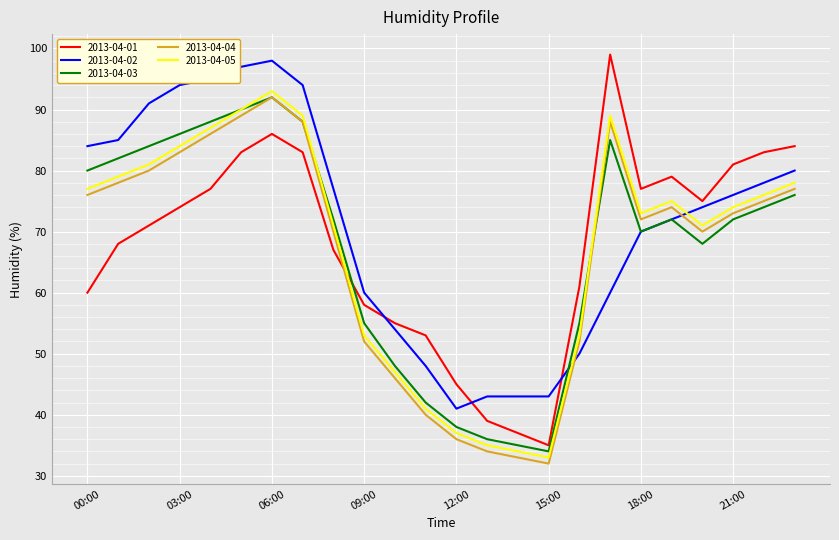

Which series ends up on top after the final intersection of 2013-04-01 and 2013-04-05?

2013-04-01